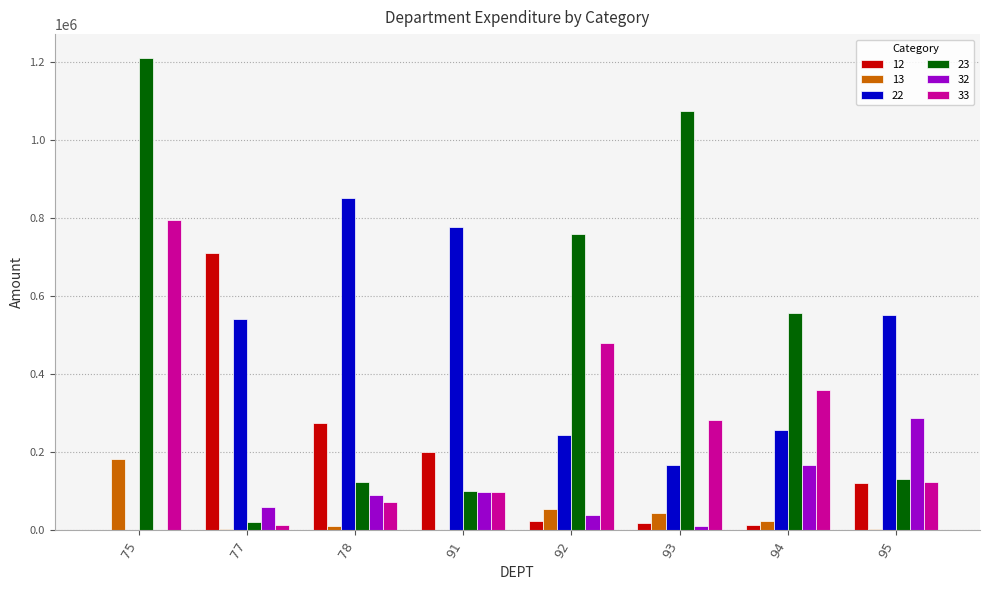

Which series has the largest total across all categories?

23